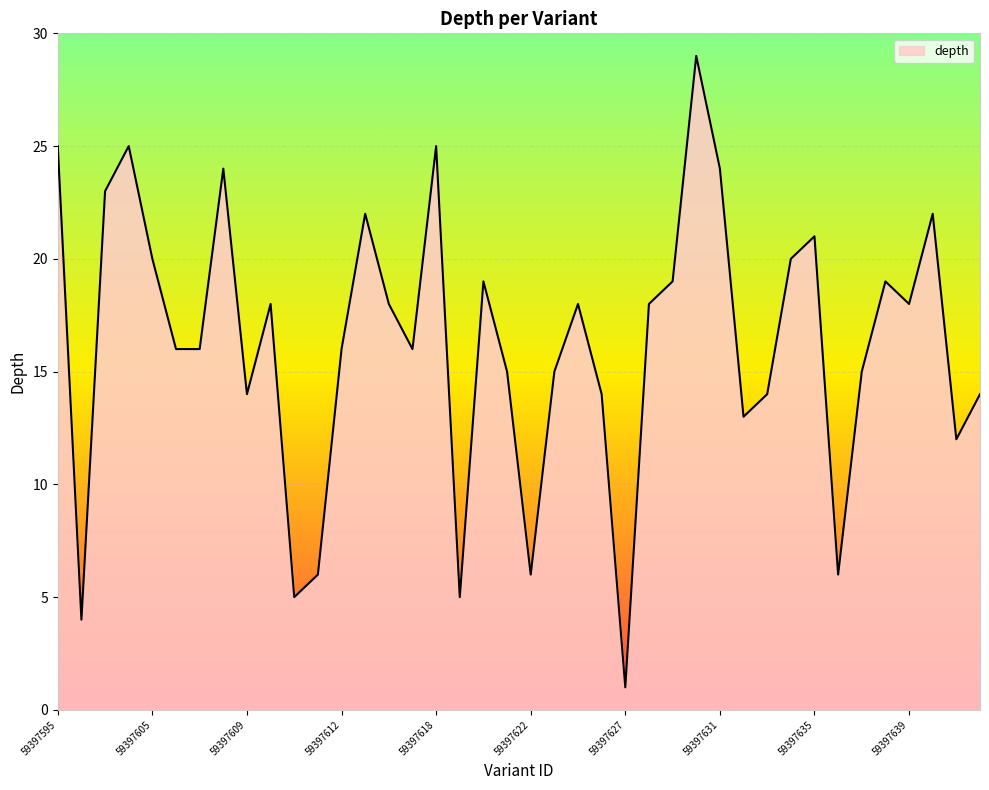

What is the difference between the maximum and minimum values?

28